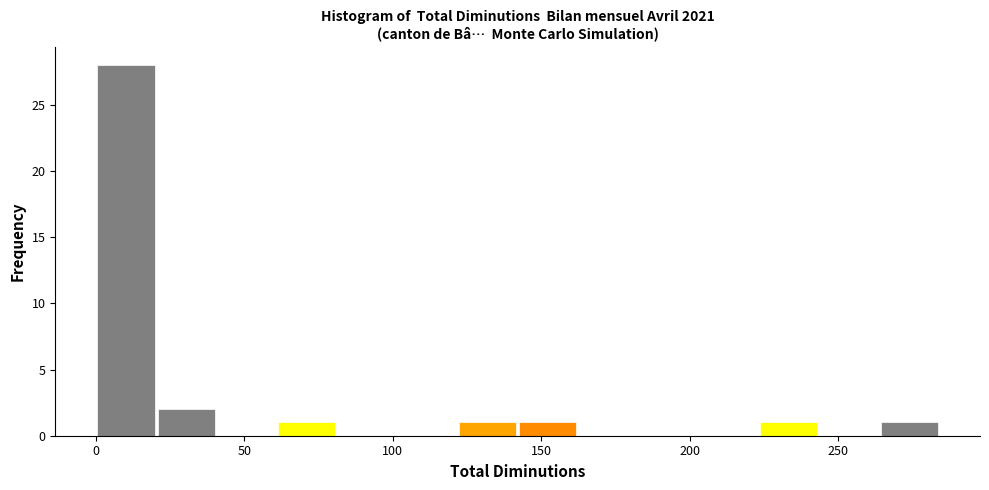

Which range on the x-axis has the tallest bar?

0 to 20